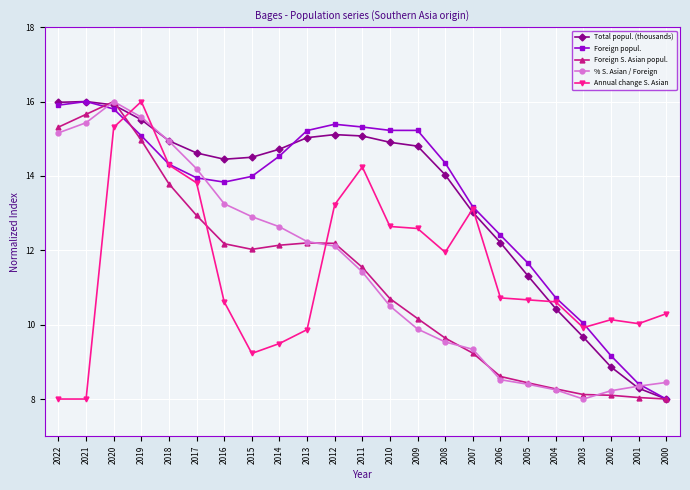

What is the maximum value shown in the chart?

16.0